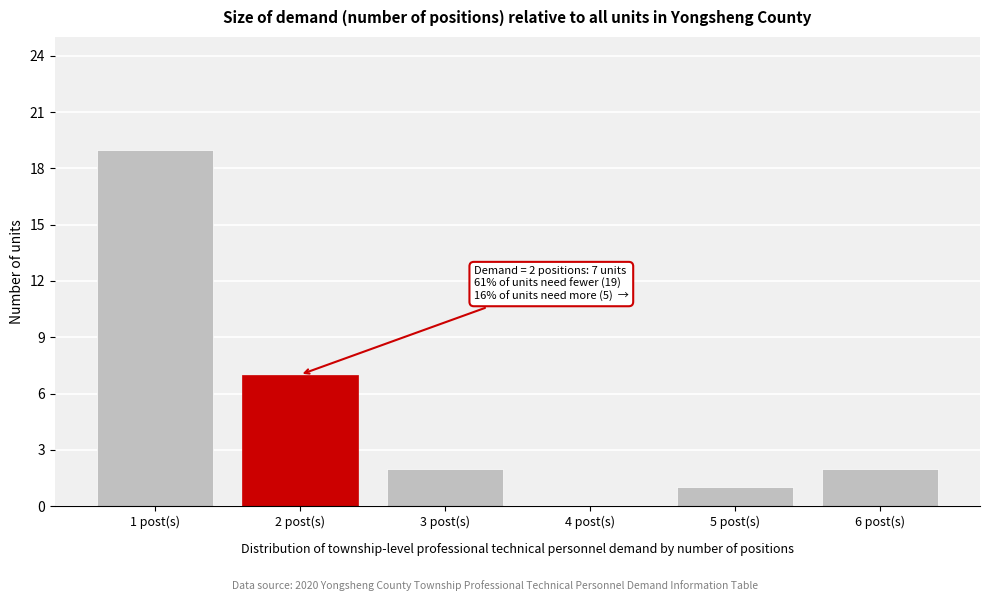

Reading left to right, transcribe all the data shown in this chart.

1 post(s)=19	2 post(s)=7	3 post(s)=2	4 post(s)=0	5 post(s)=1	6 post(s)=2